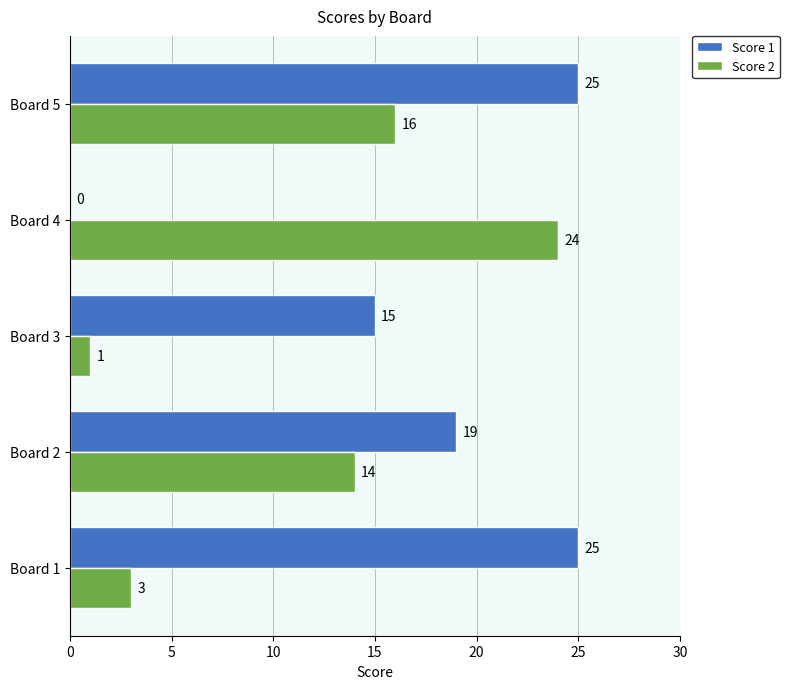

What is the total value across all series at Board 2?

33